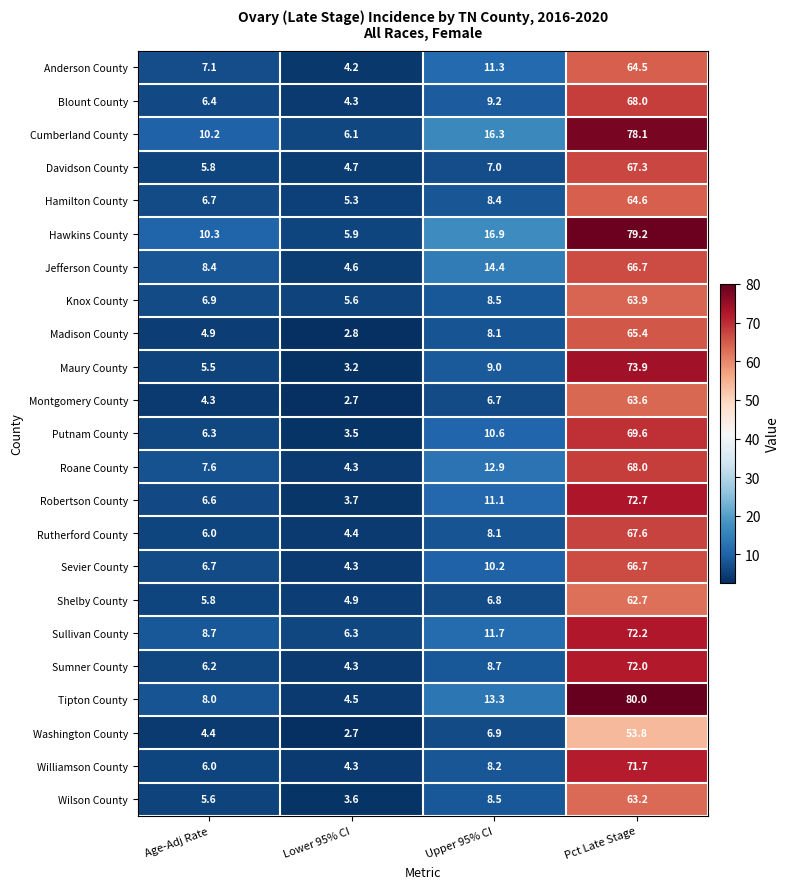

What is the difference between the Anderson County values at Lower 95% CI and Pct Late Stage?

60.3